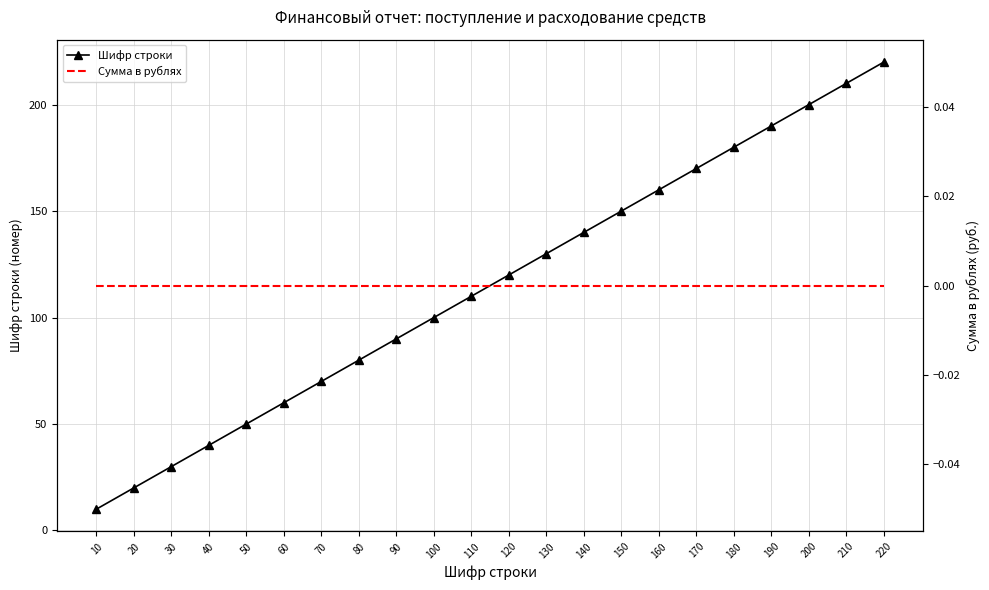

At which category is the sum across all series the highest?

220